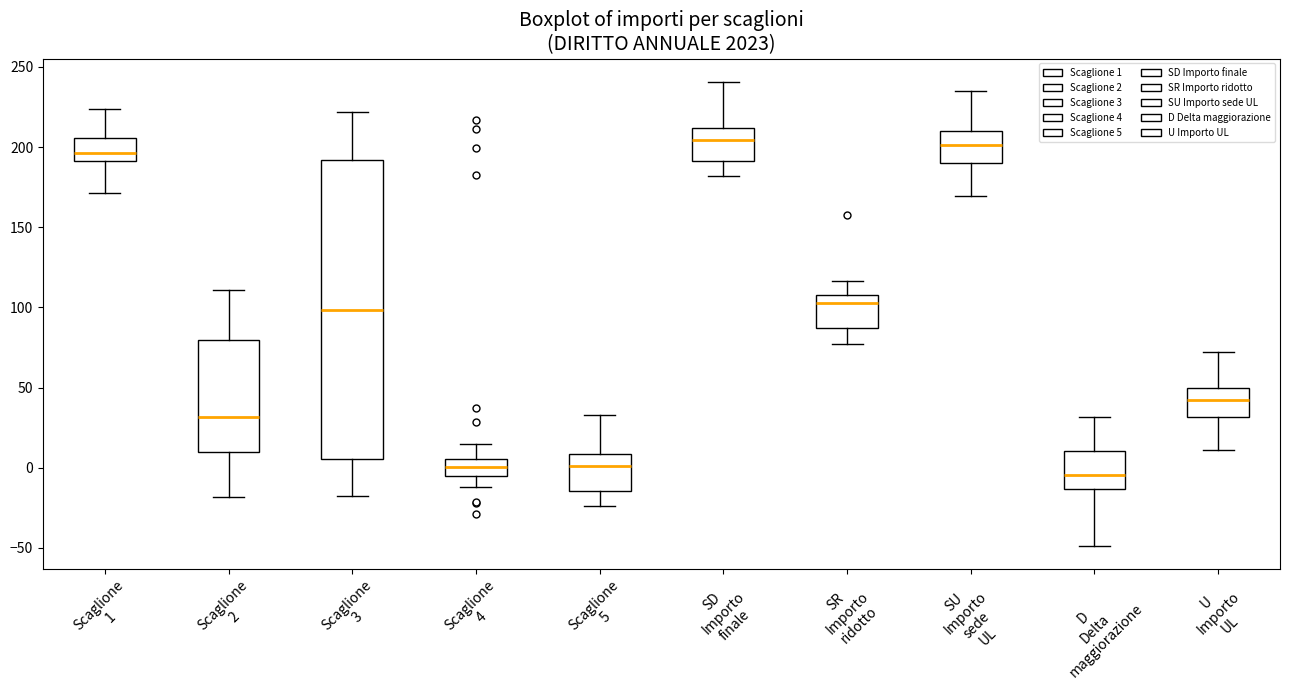

Where does the median line of the box for SR Importo ridotto sit on the y-axis? The values are not printed on the chart, so give them approximately, as read against the axis.

105